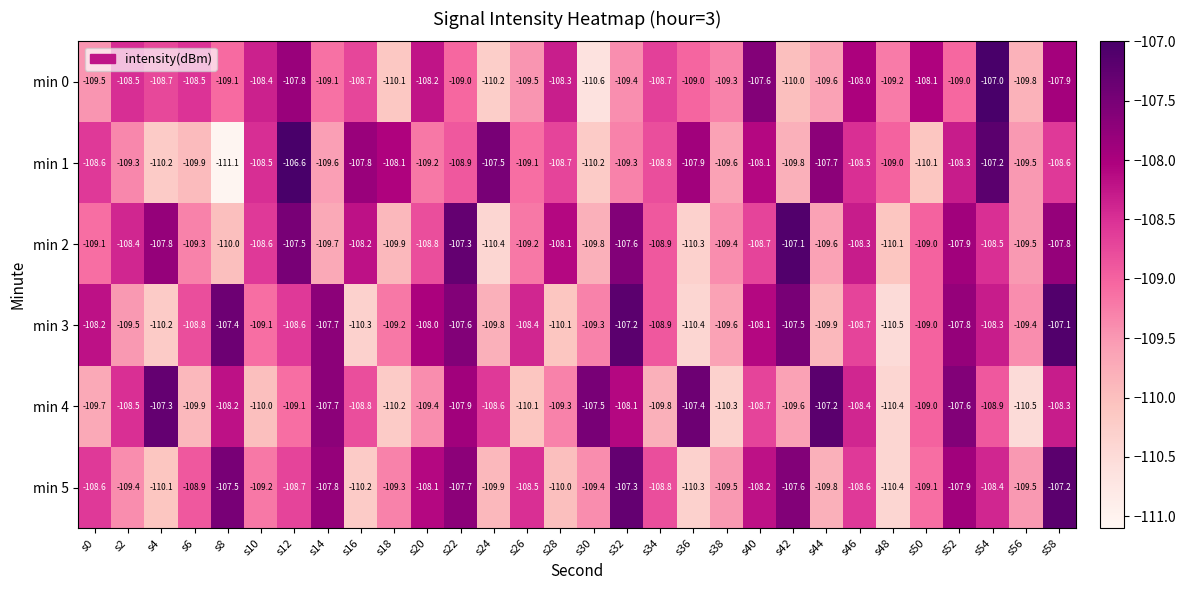

At which label is min 3 closest to -108?

s20